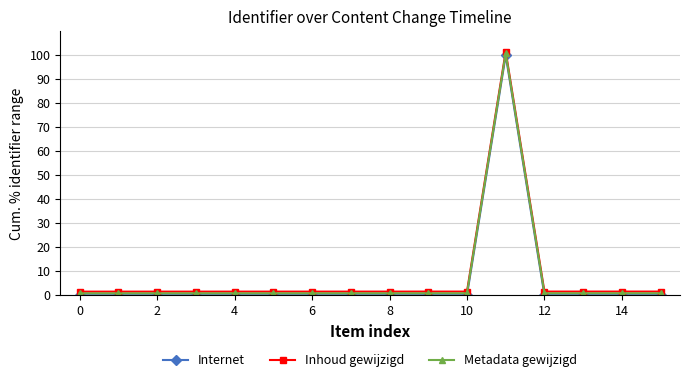

Does the chart have visible grid lines?

Yes